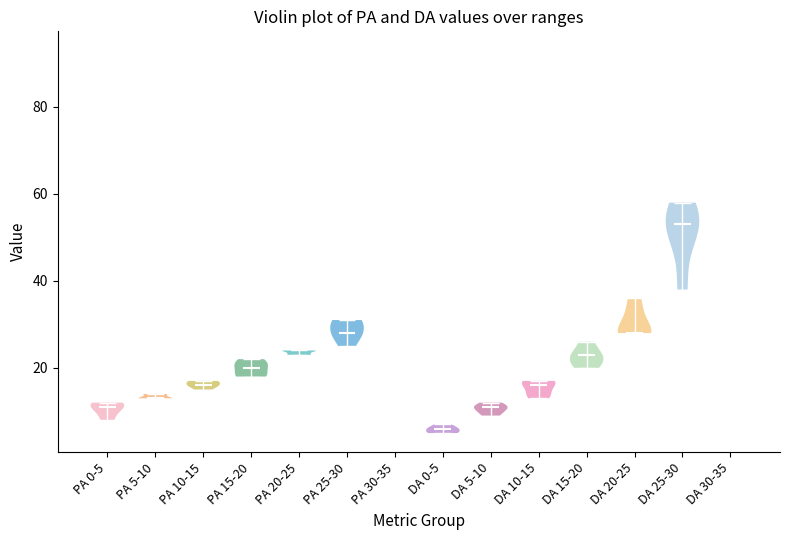

Where does the median line of the violin for PA 25-30 sit on the y-axis? The values are not printed on the chart, so give them approximately, as read against the axis.

28